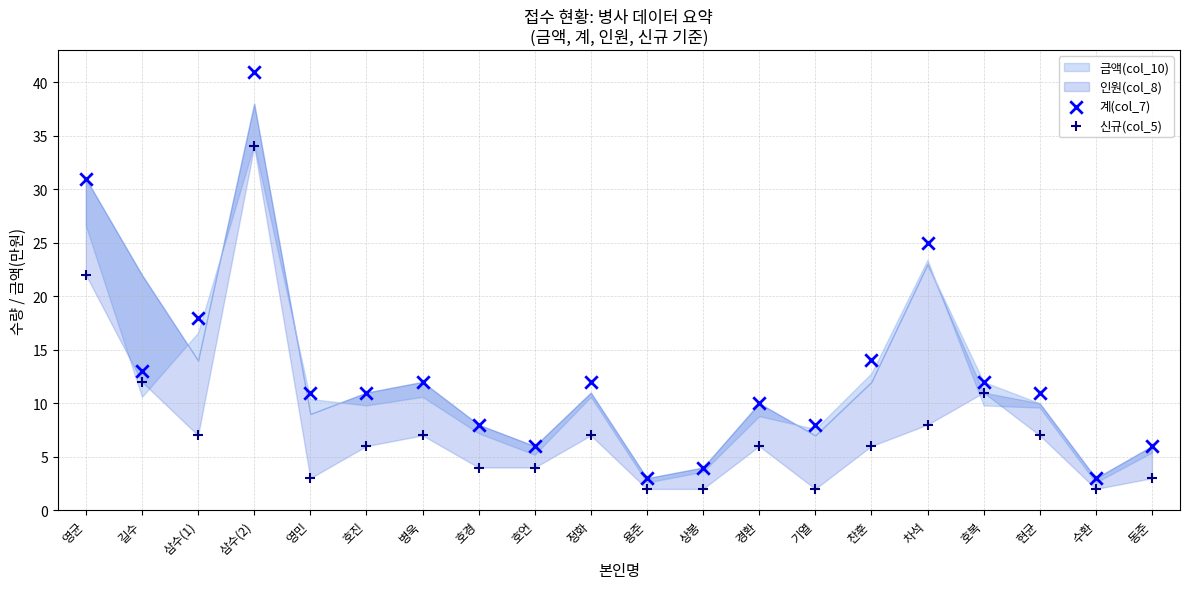

Across all series, what Y value is closest to 21?

22